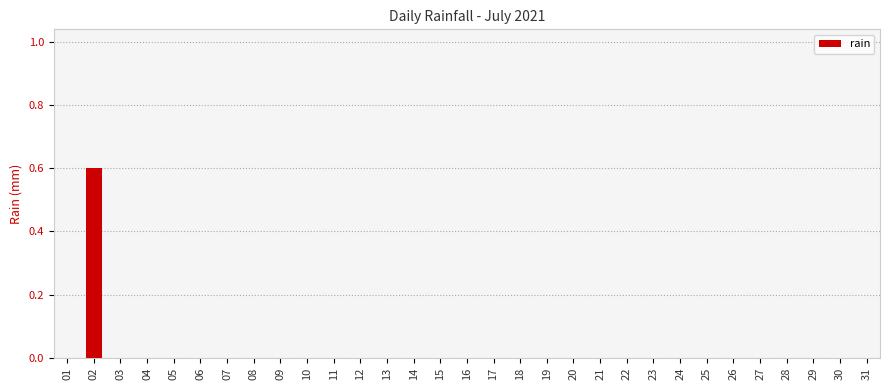

The chart shows a value of 0.0 at 05. True or false?

True